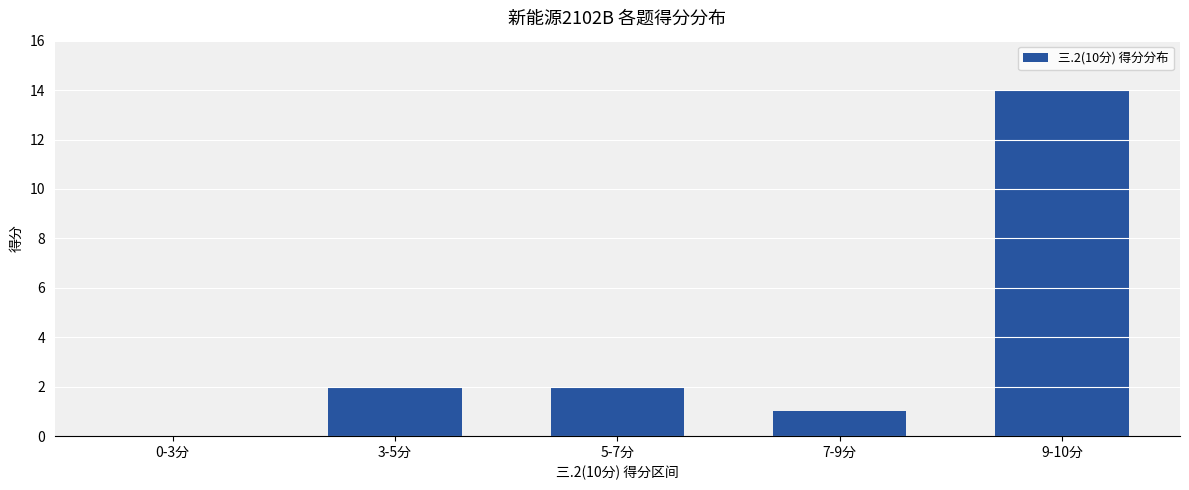

What is the maximum value shown in the chart?

14